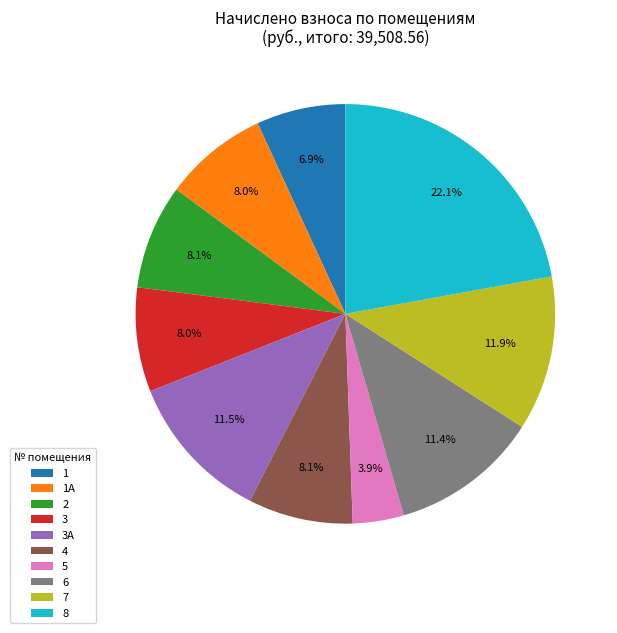

Approximately how many times larger is the value at 1А compared to 2?

1.0